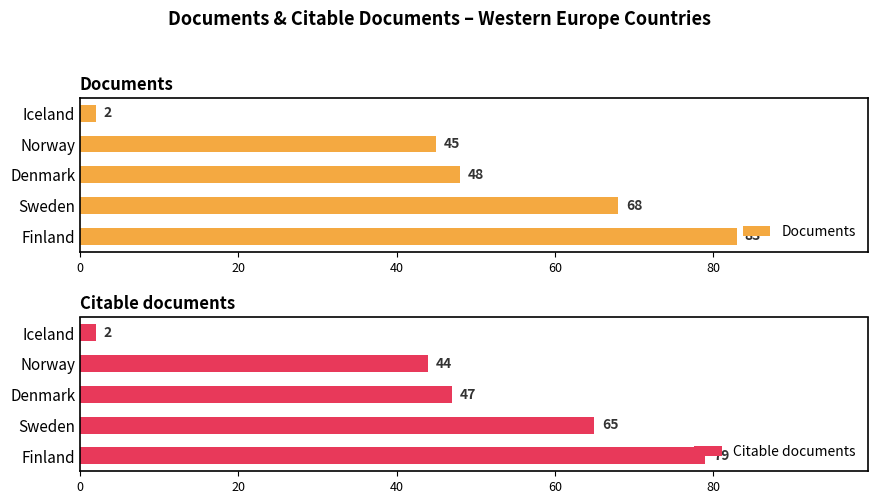

What are all the series names shown in the legend?

Documents, Citable documents